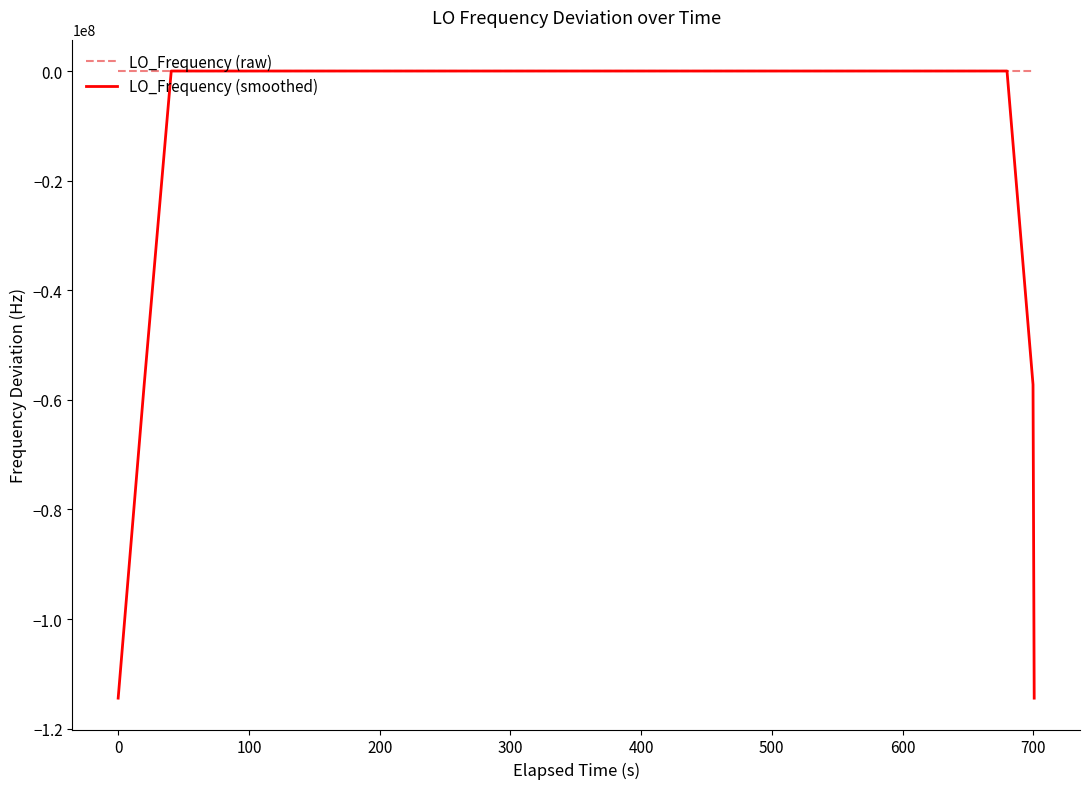

Which series has the largest range (max minus min)?

LO_Frequency (smoothed)